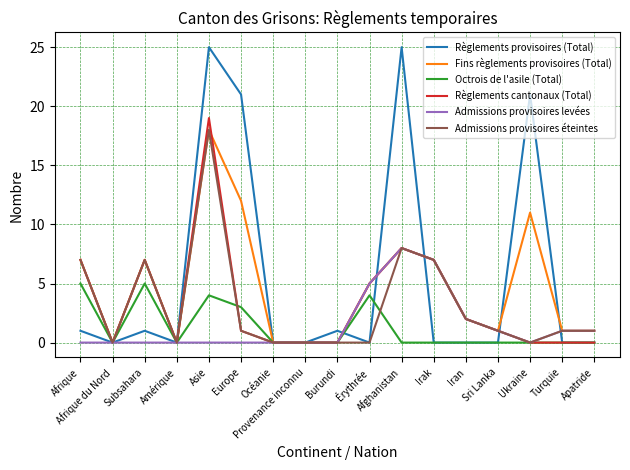

At which category is the sum across all series the highest?

Asie